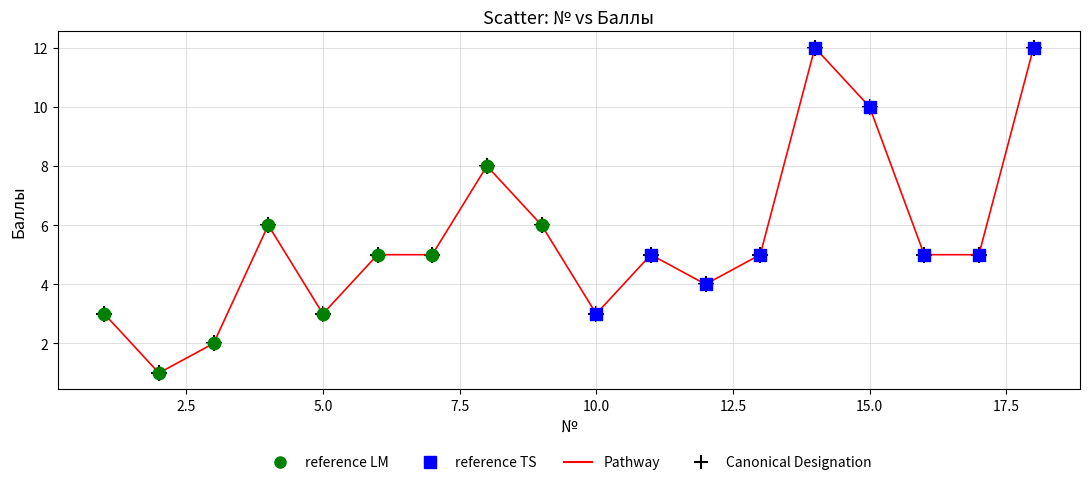

What is the difference between the maximum and minimum values?

11